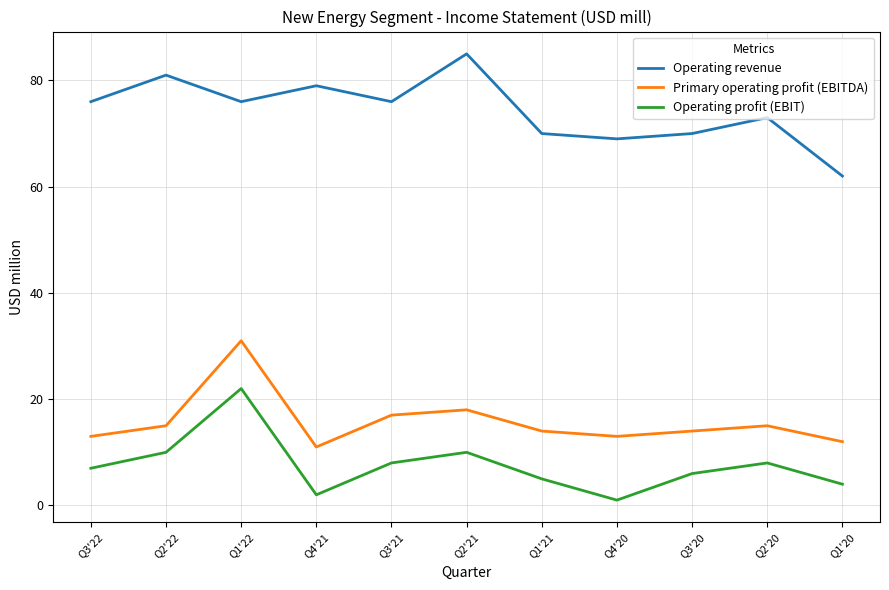

What are all the series names shown in the legend?

Operating revenue, Primary operating profit (EBITDA), Operating profit (EBIT)